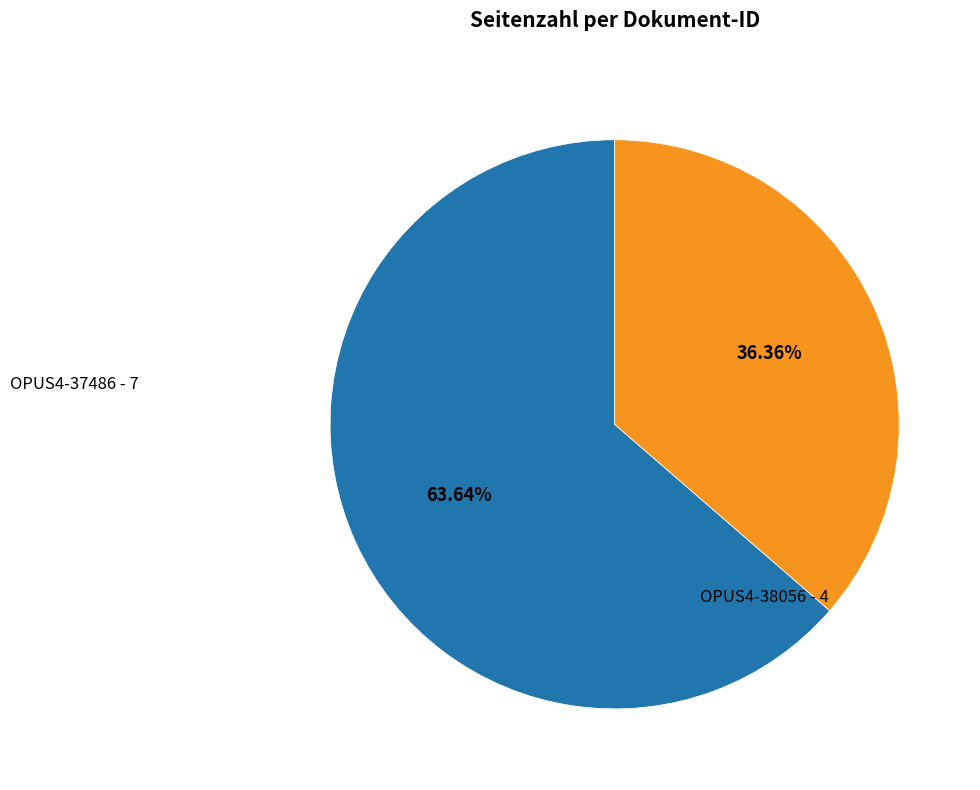

Does any single category account for the majority?

Yes